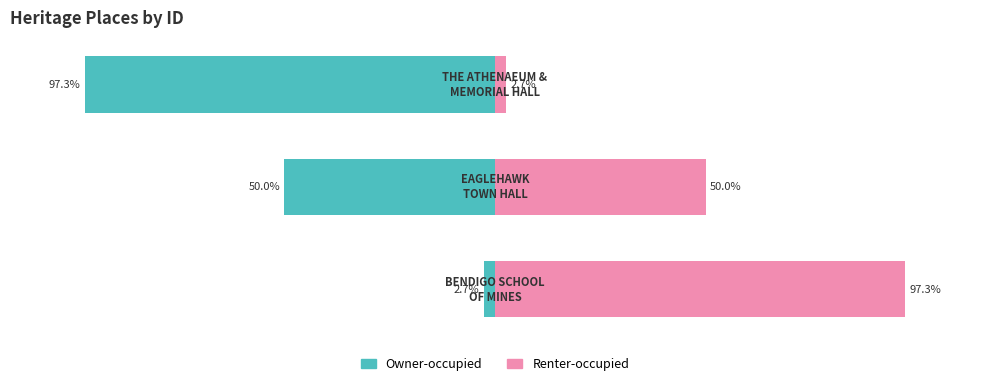

What is the minimum value shown in the chart?

-97.3